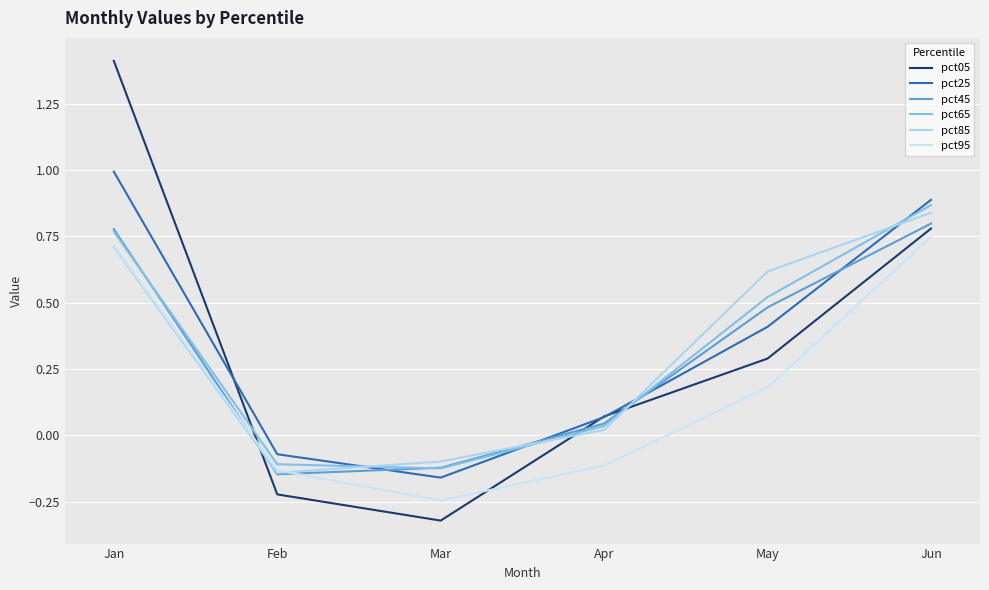

True or false: pct85 has more than 1 interior local peaks.

False